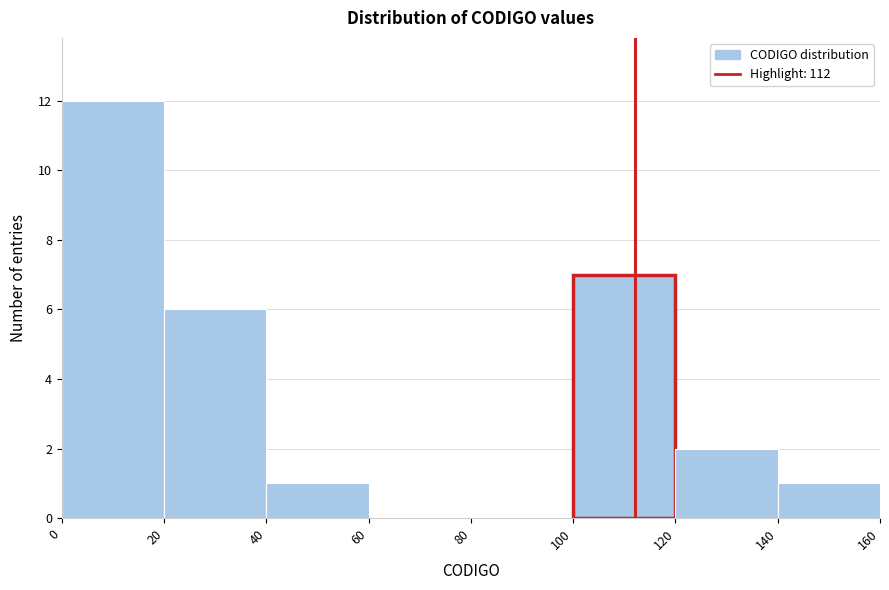

What is the height of the bar covering 100 to 120 on the x-axis? The values are not printed on the chart, so give them approximately, as read against the axis.

7